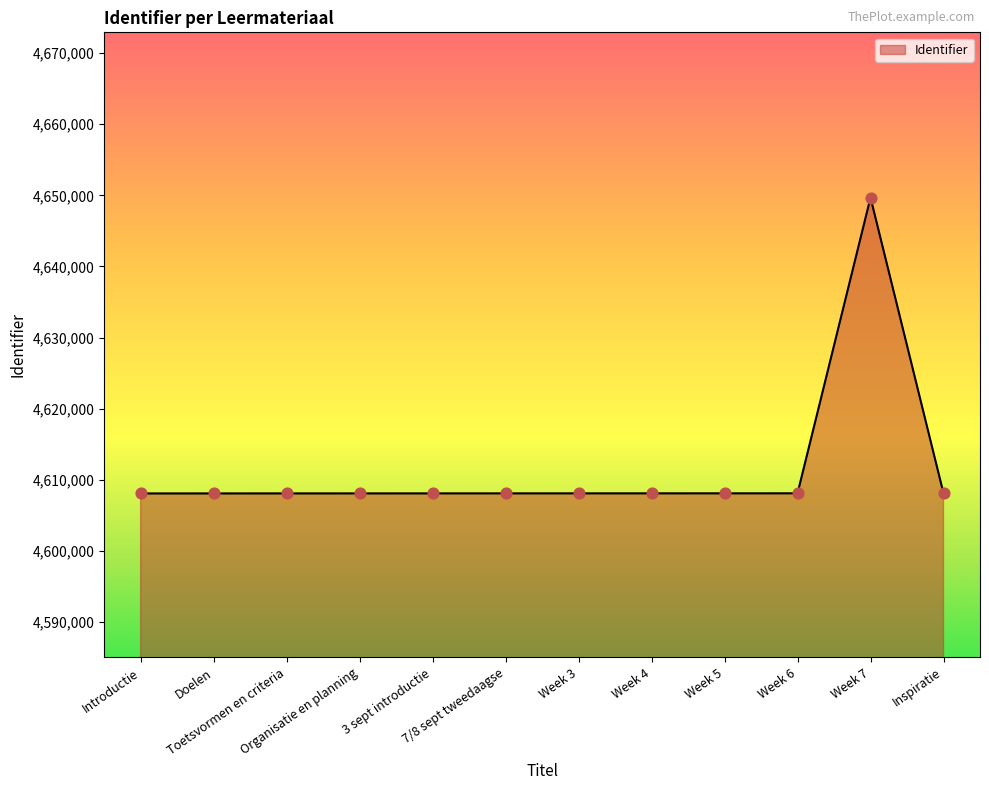

What is the change in value from Week 4 to Week 7?

+41600